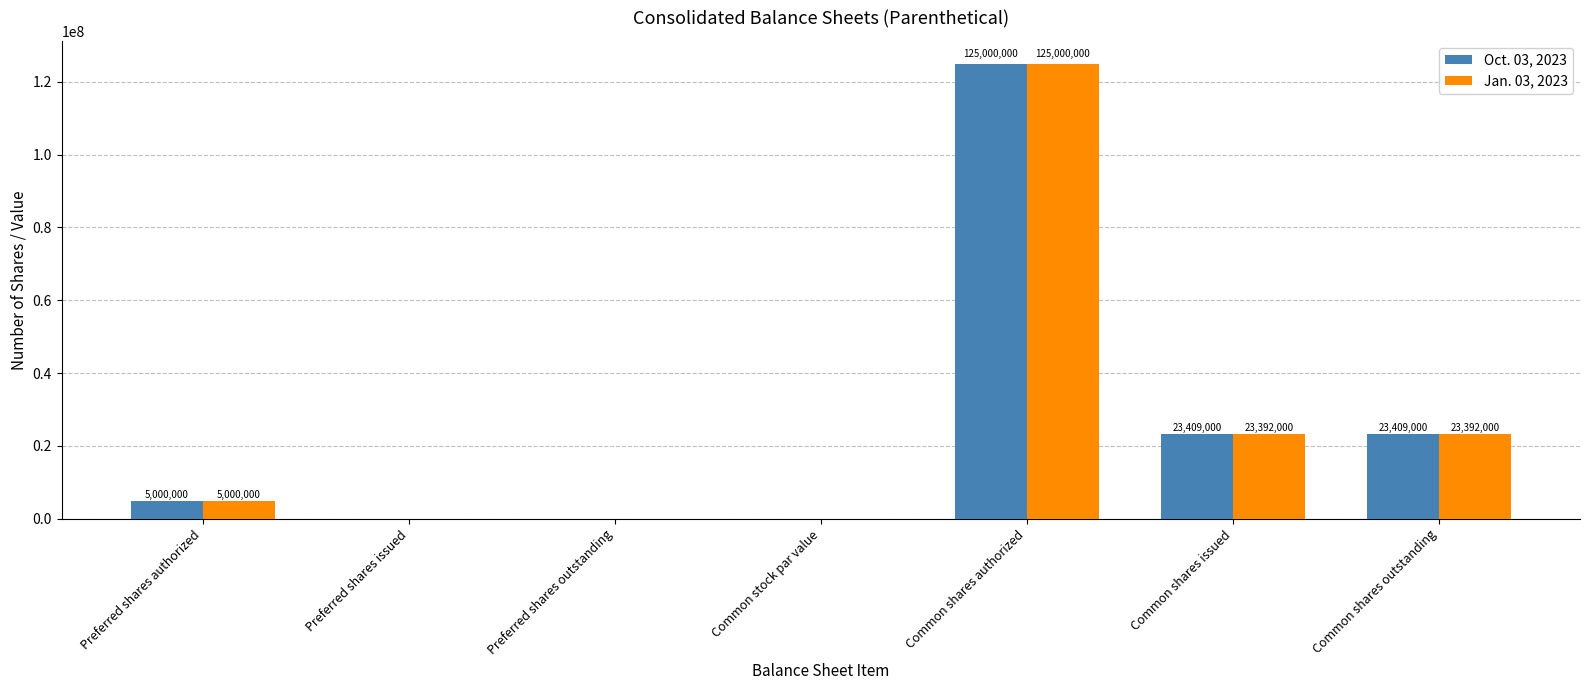

How many values in Jan. 03, 2023 are above zero?

4